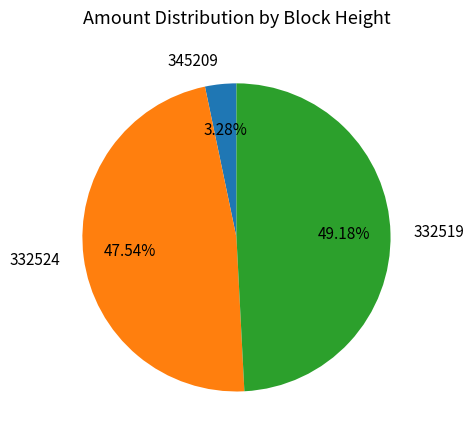

Does any single category account for the majority?

No